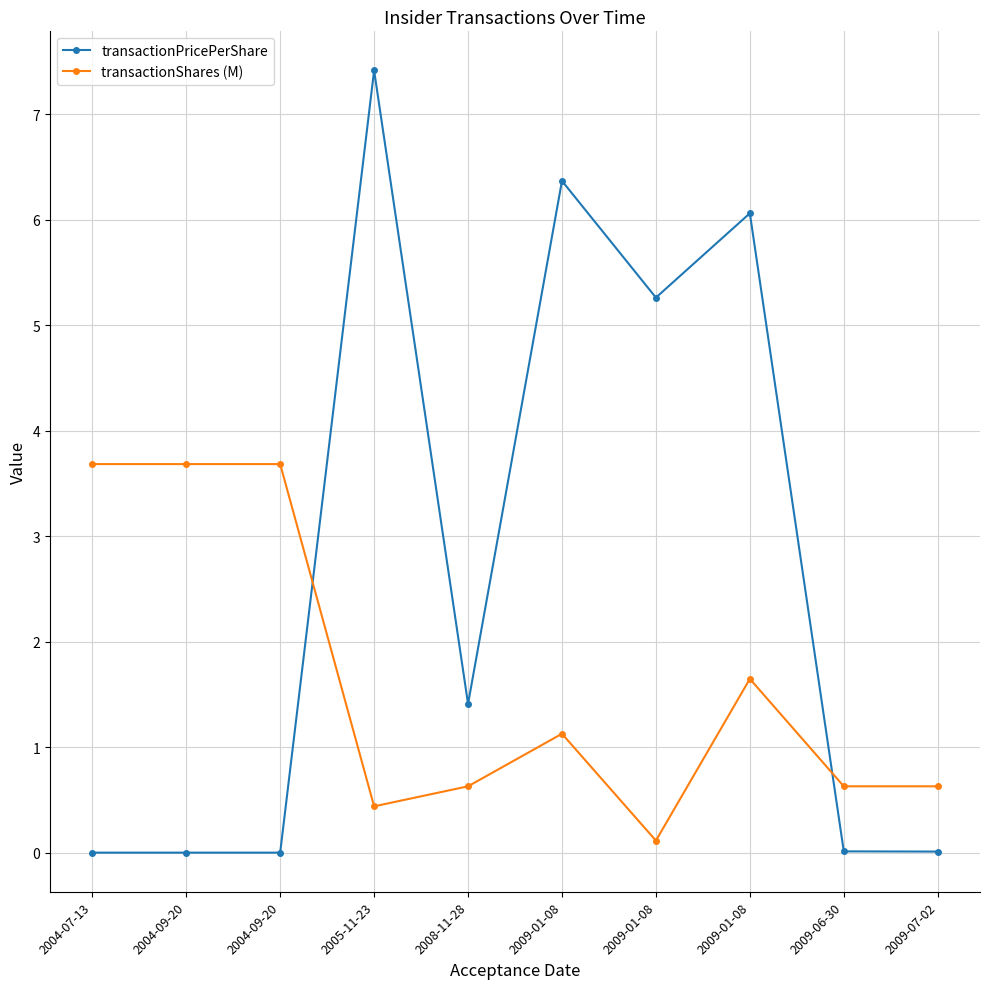

How many lines are shown in the chart?

2